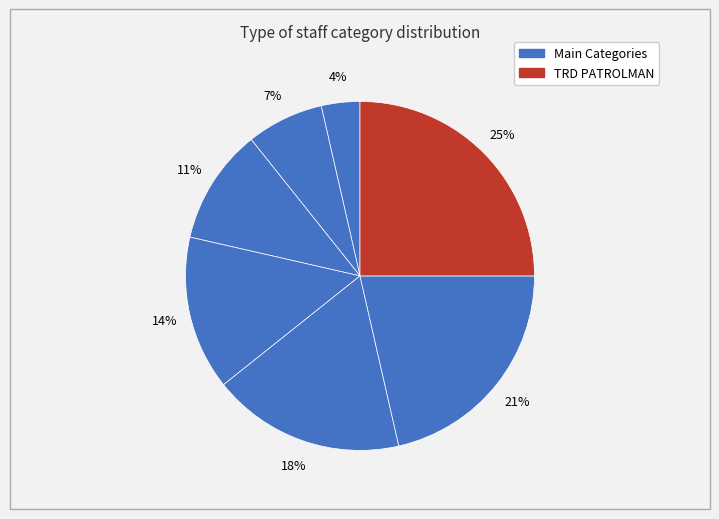

How many slices are in this pie chart?

7